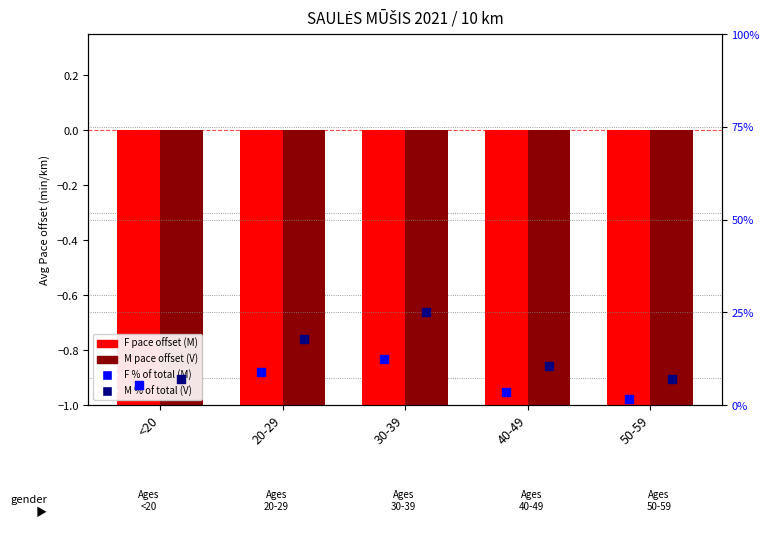

What is the total value across all series at 40-49?

7.3